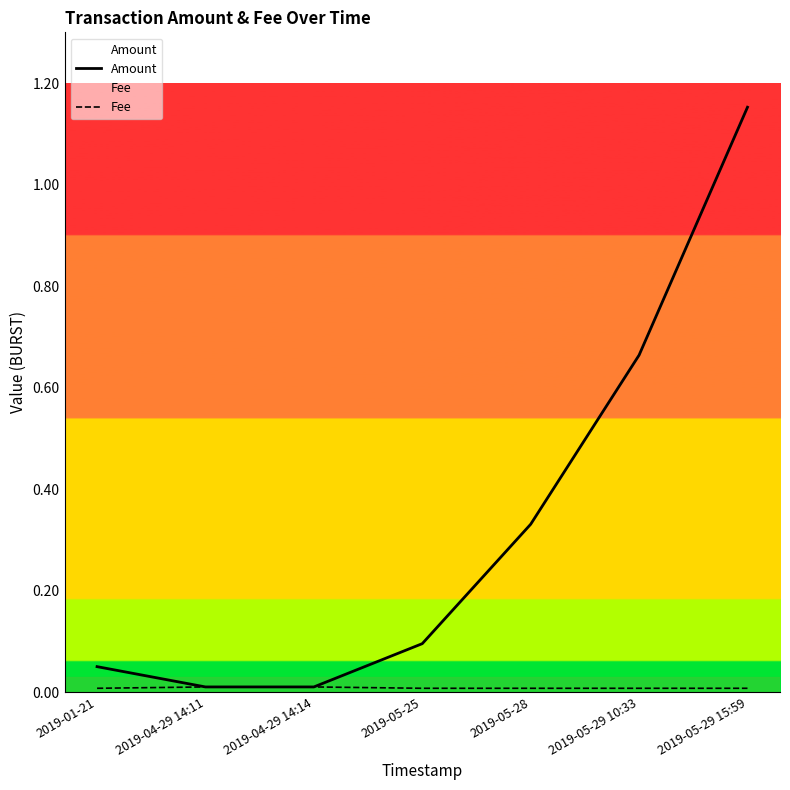

Which category has the highest value across all series?

2019-05-29 15:59